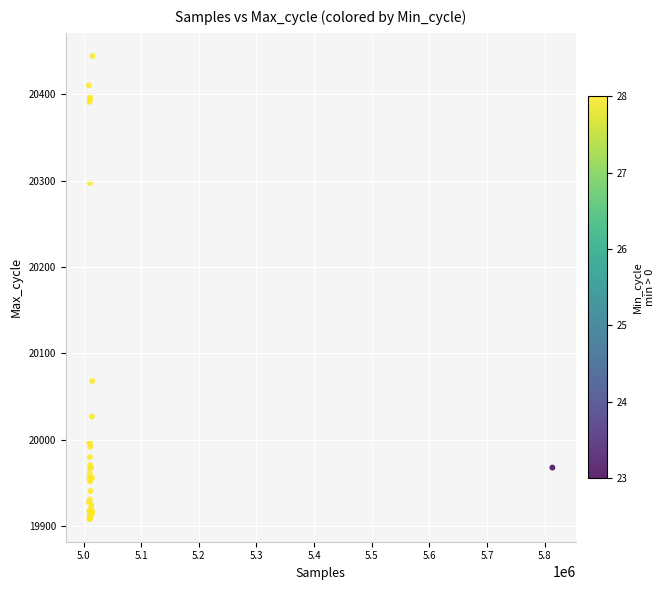

What Y value in the scatter plot is closest to 20176?

20068